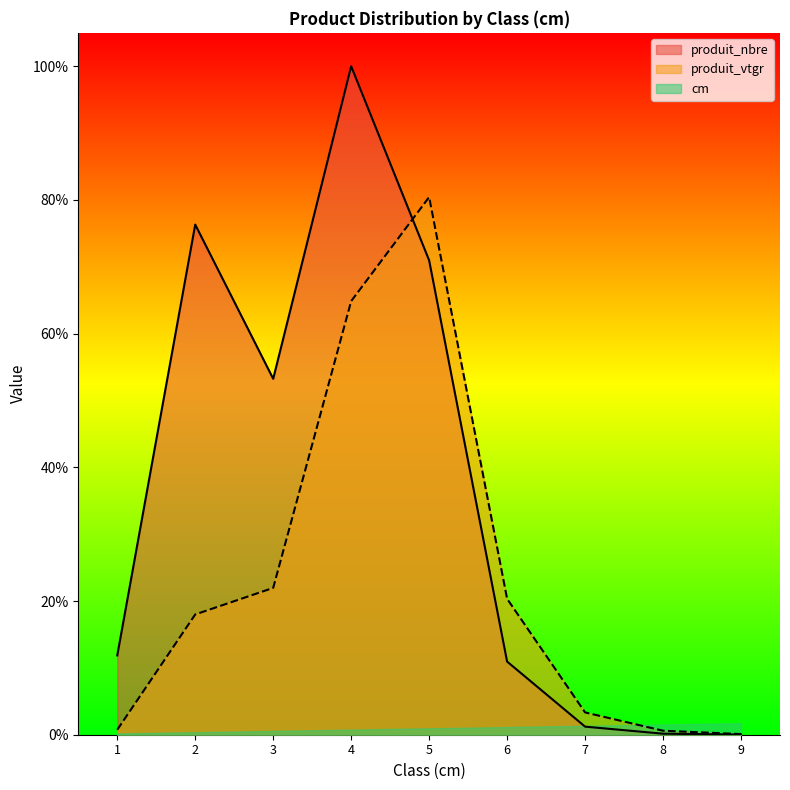

What is the value of the produit_vtgr point at the 4th from the left?

64.9